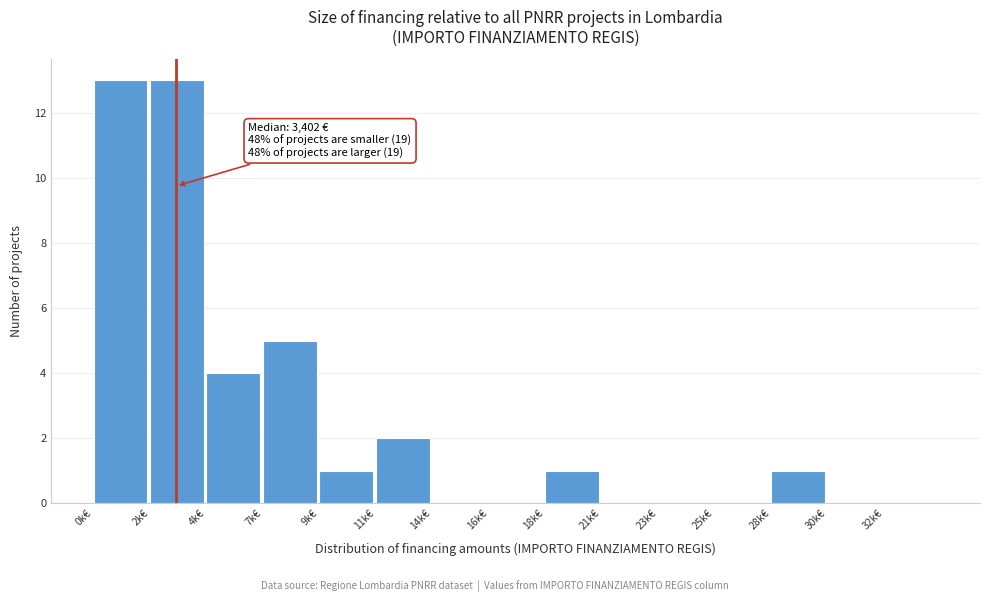

Reading left to right, extract all data points from this chart.

0k€=13	2k€=13	4k€=4	7k€=5	9k€=1	11k€=2	14k€=0	16k€=0	18k€=1	21k€=0	23k€=0	25k€=0	28k€=1	30k€=0	32k€=0